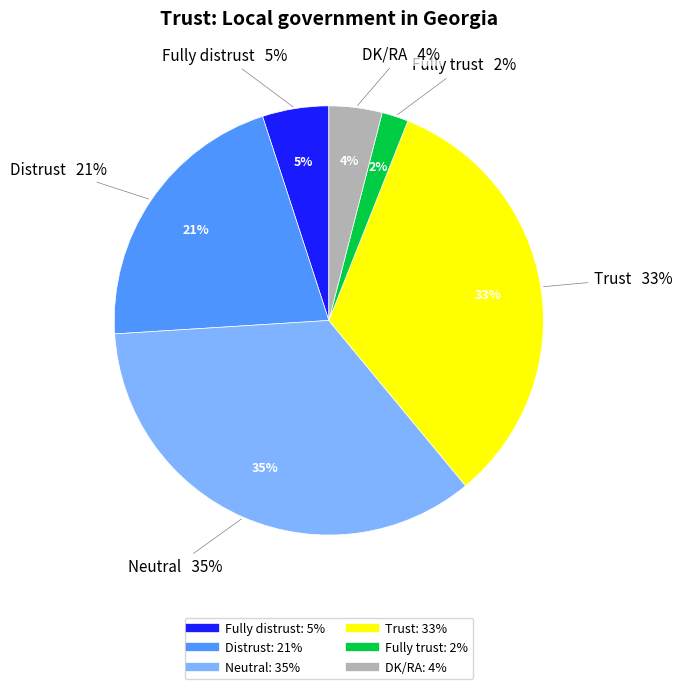

What is the total percentage of Distrust and Neutral?

56.0%